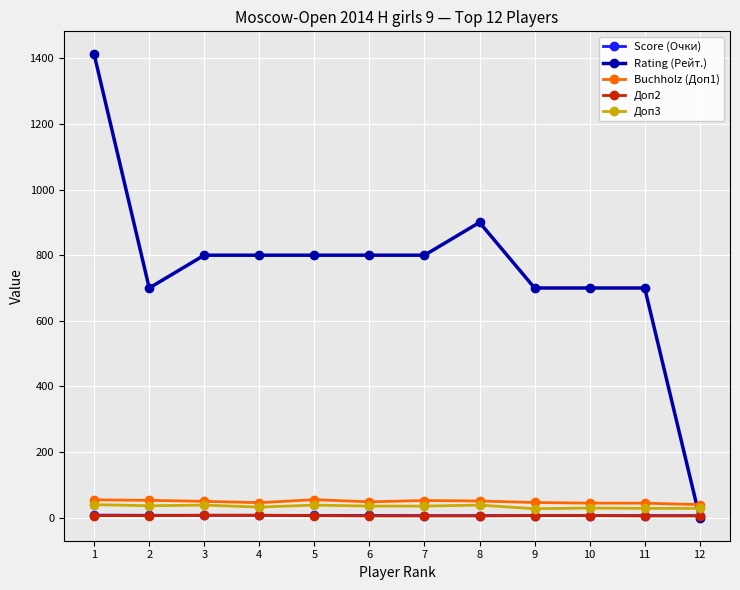

At which category is the sum across all series the highest?

1